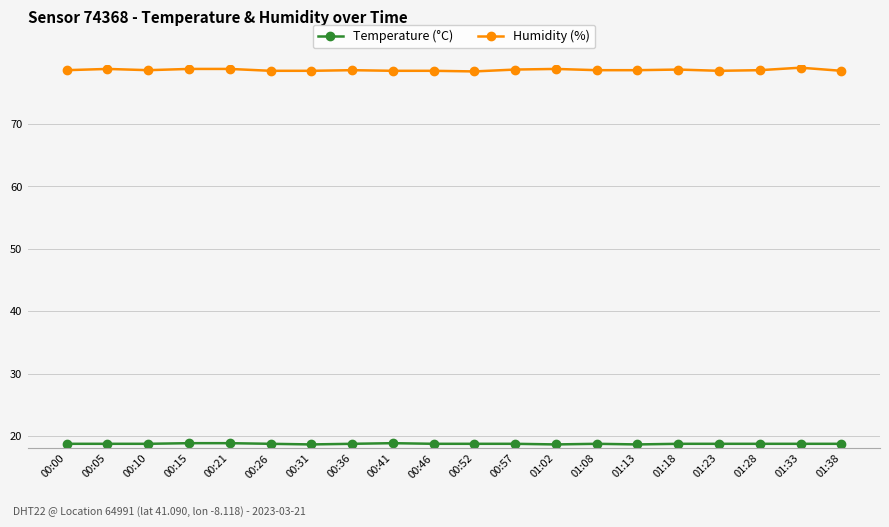

At how many categories does at least one series exceed 38?

20